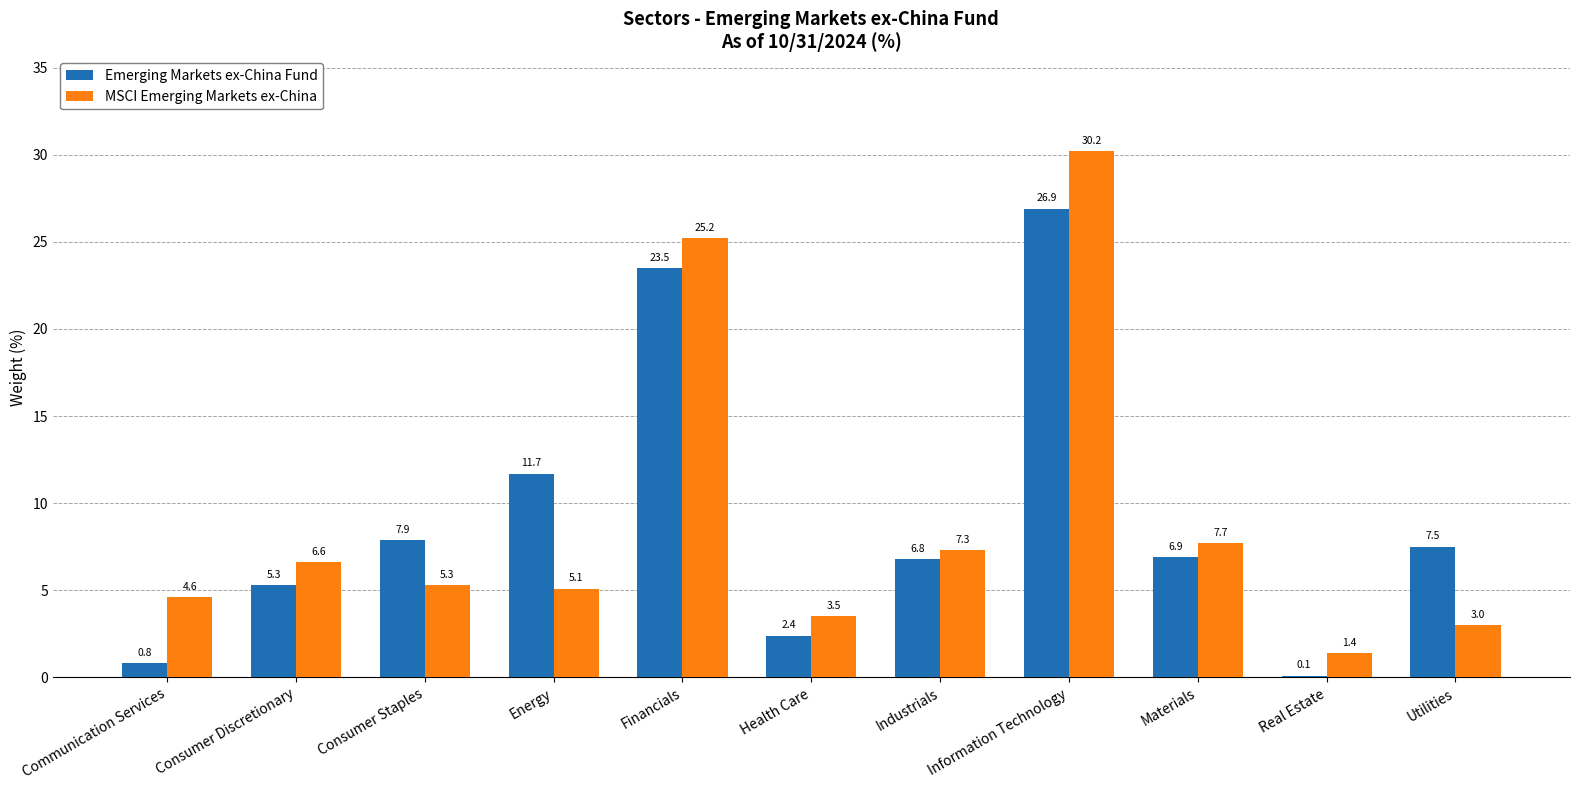

What is the sum of all Emerging Markets ex-China Fund values?

99.8